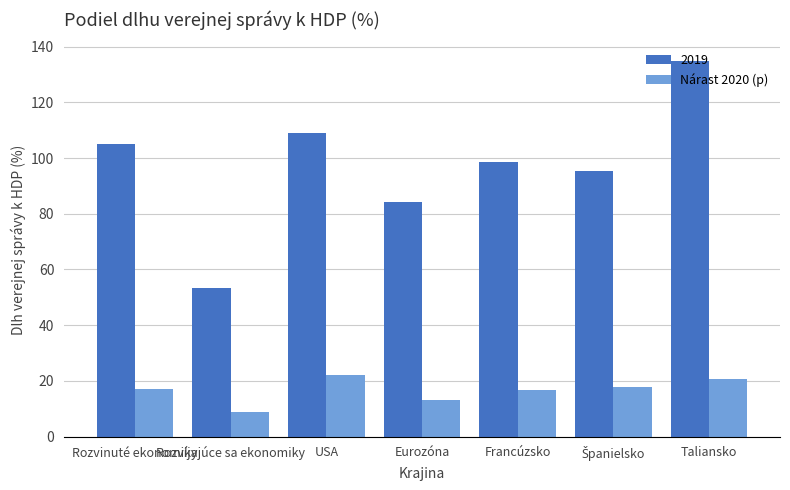

What is the difference between the 2019 values at Taliansko and Francúzsko?

36.3